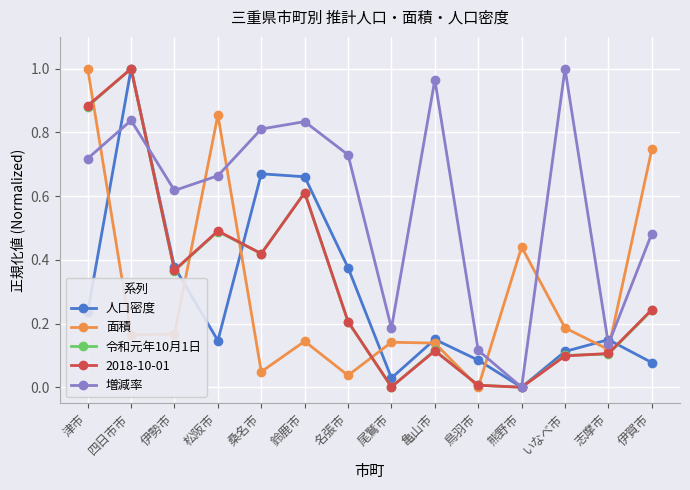

Is it true that 面積 equals 0.1 at 名張市?

False